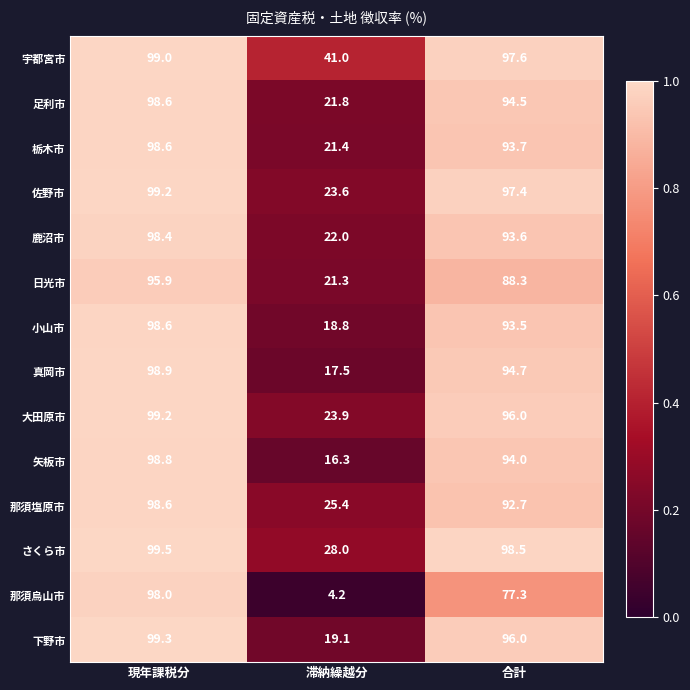

What is the minimum value shown in the chart?

4.2